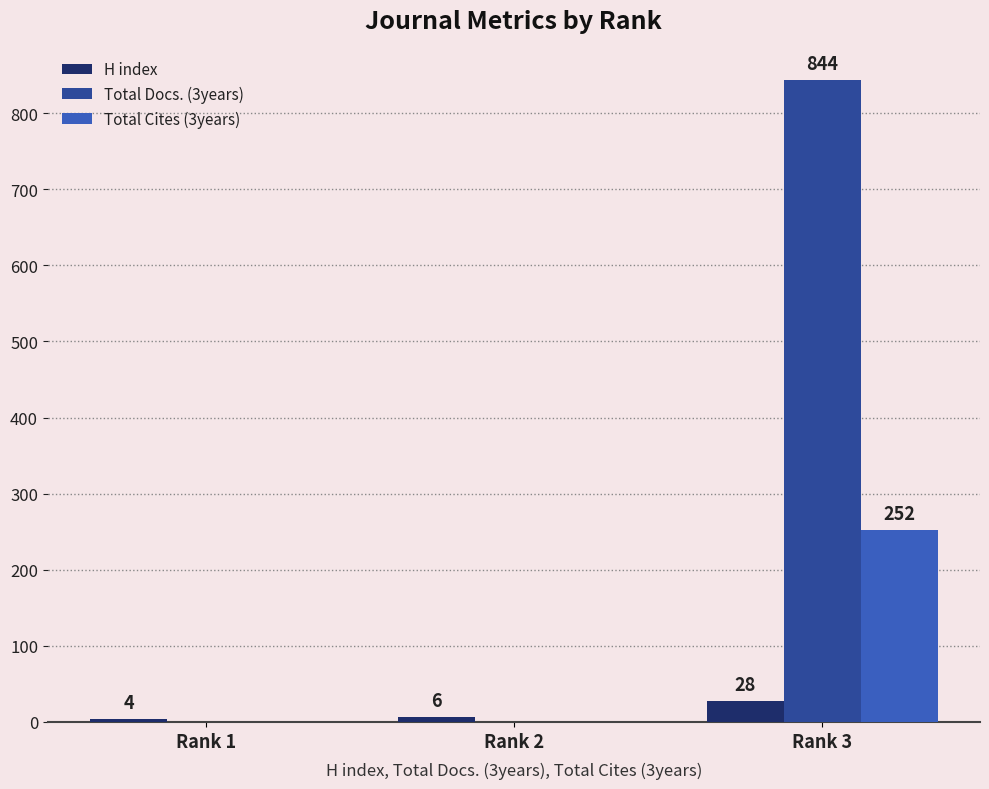

Reading left to right, what are all the values shown in this chart?

H index: Rank 1=4	Rank 2=6	Rank 3=28
Total Docs. (3years): Rank 1=0	Rank 2=0	Rank 3=844
Total Cites (3years): Rank 1=0	Rank 2=0	Rank 3=252